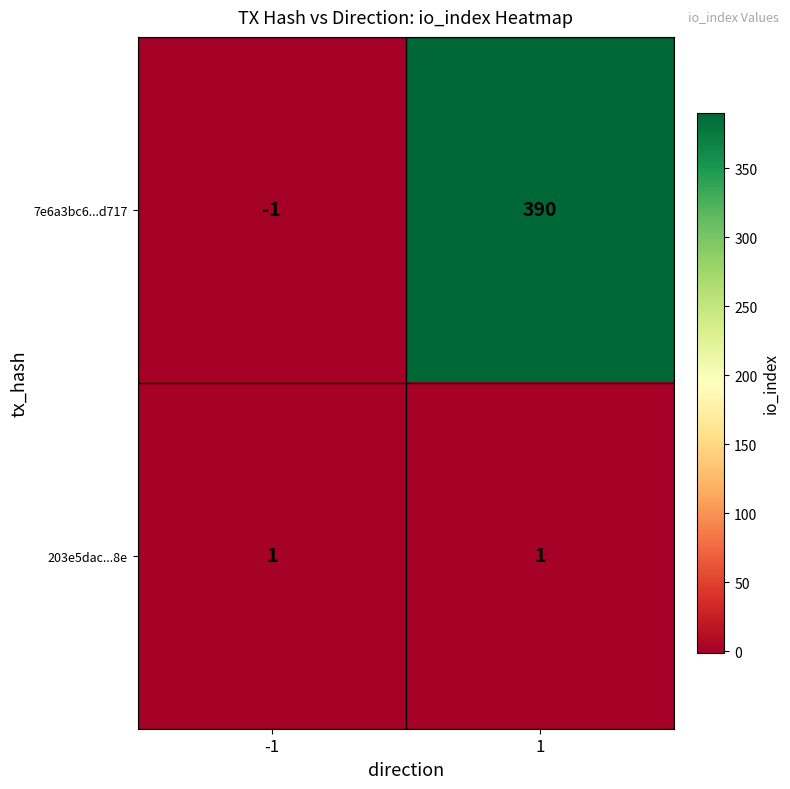

Between -1 and 1, which series saw the biggest shift?

7e6a3bc6...d717